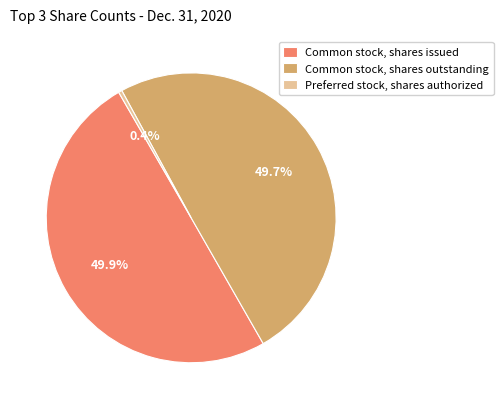

How many slices are in this pie chart?

3